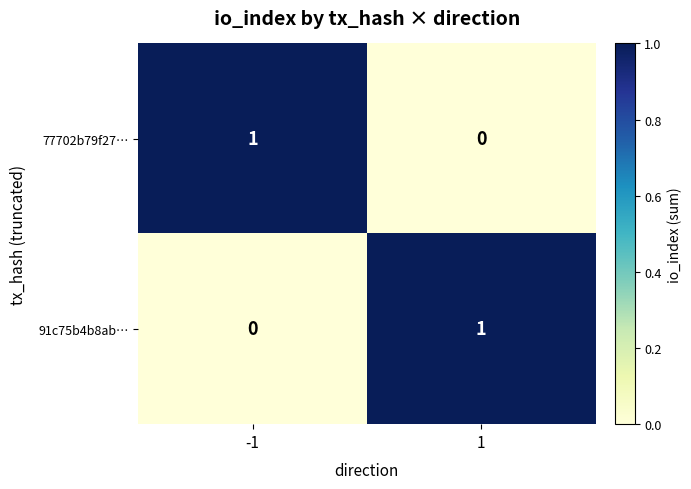

True or false: 91c75b4b8ab… has a value of 1 at -1.

False